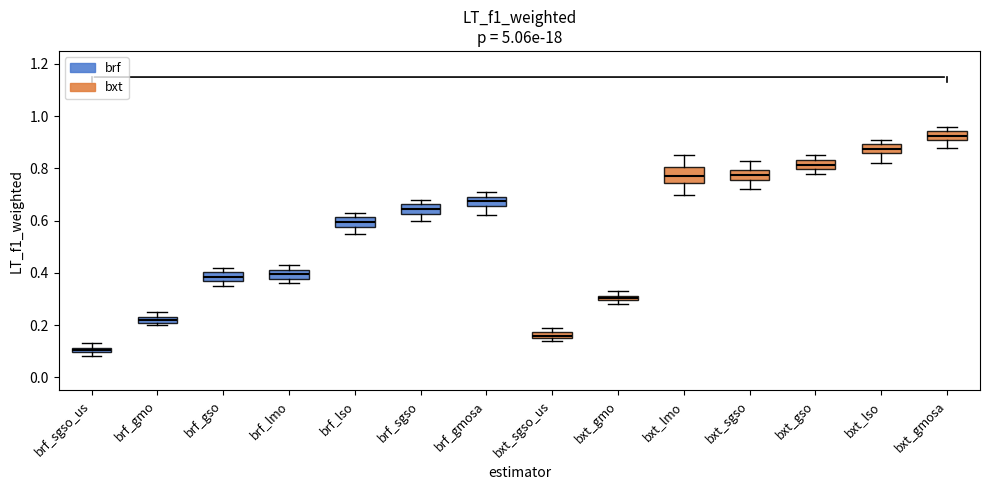

Comparing the boxes themselves (not the whiskers), which one is the tallest?

bxt_lmo